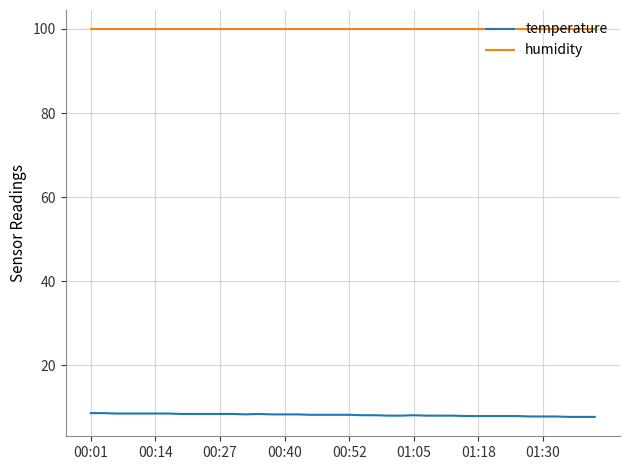

What is the smallest value displayed?

7.7